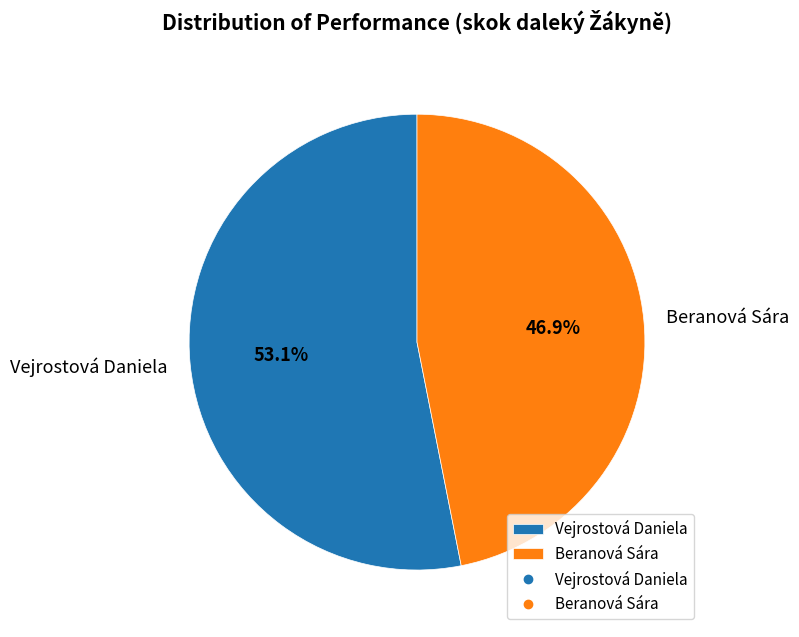

Between Beranová Sára and Vejrostová Daniela, which is larger?

Vejrostová Daniela